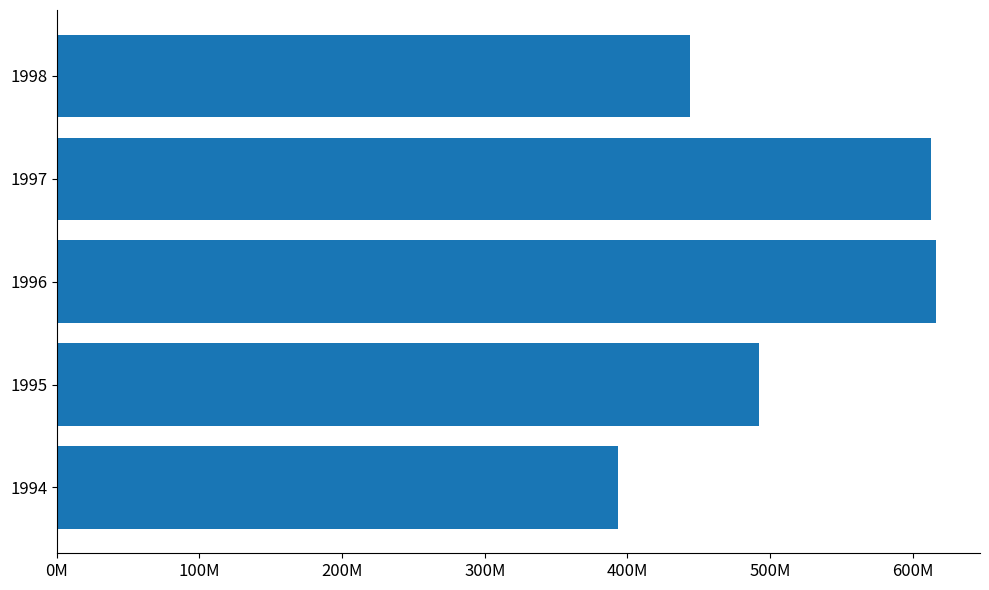

Does the chart contain any negative values?

No